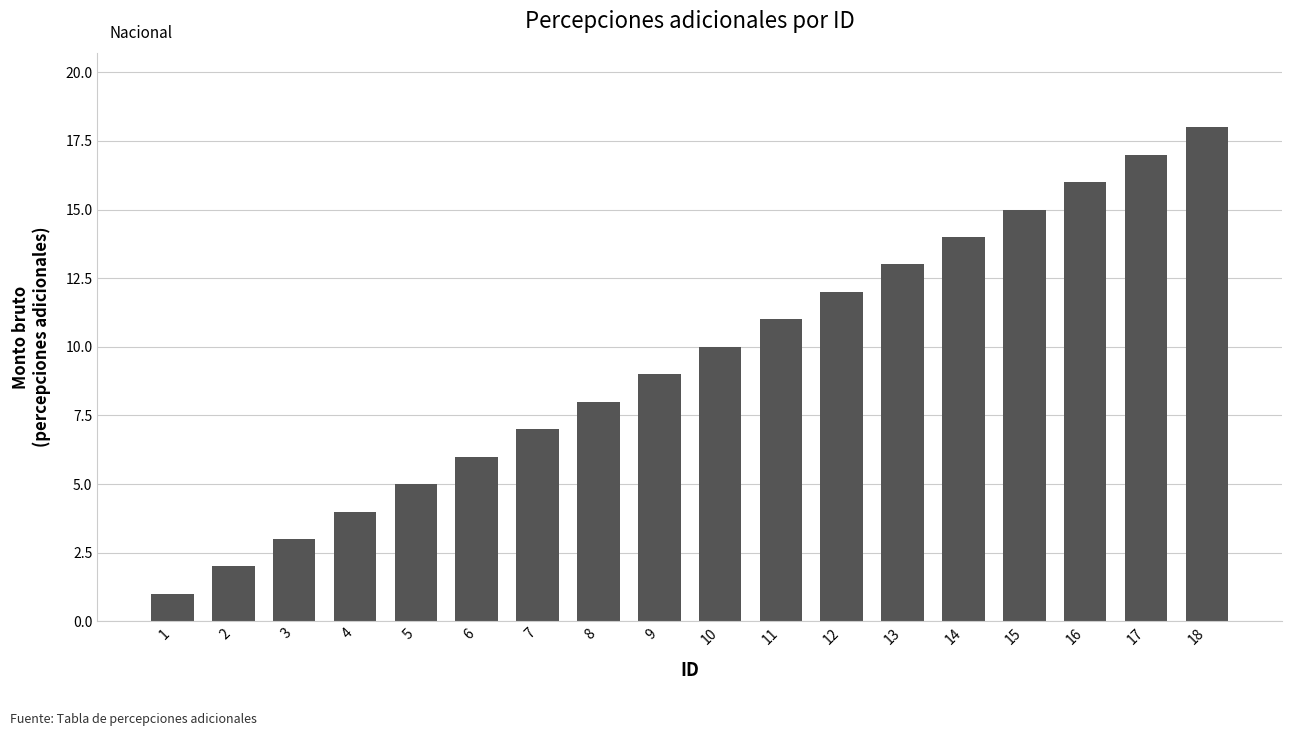

Reading left to right, list all the values displayed in this chart.

1=1	2=2	3=3	4=4	5=5	6=6	7=7	8=8	9=9	10=10	11=11	12=12	13=13	14=14	15=15	16=16	17=17	18=18